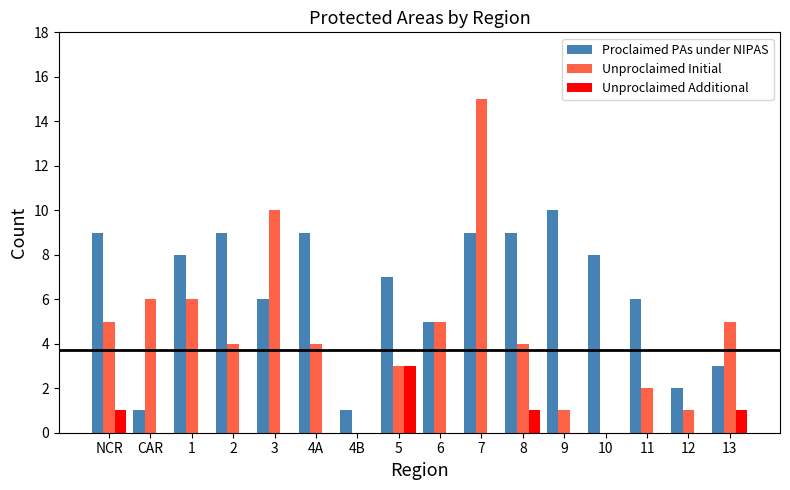

True or false: Unproclaimed Additional has a value of 2 at 8.

False